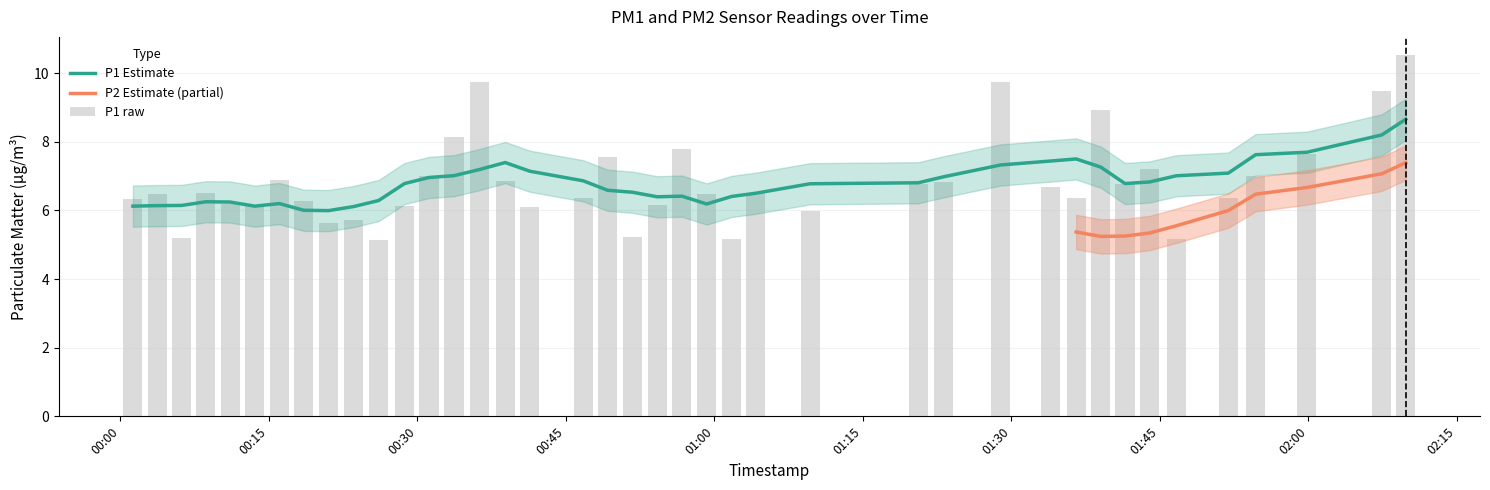

Is it true that the value at 00:33 is 8.1?

True